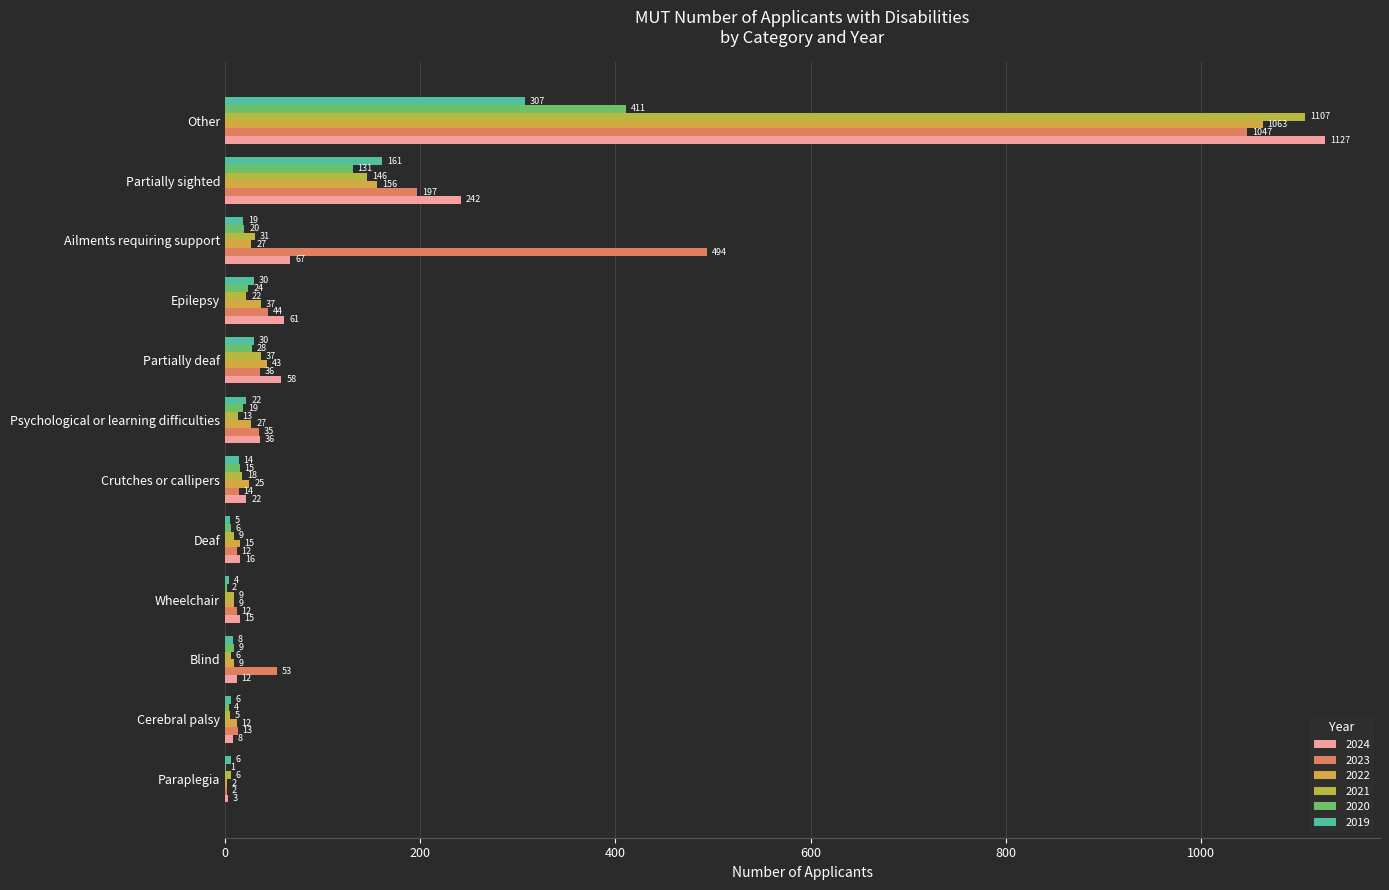

List the labels in order of 2024 value, largest first.

Other, Partially sighted, Ailments requiring support, Epilepsy, Partially deaf, Psychological or learning difficulties, Crutches or callipers, Deaf, Wheelchair, Blind, Cerebral palsy, Paraplegia